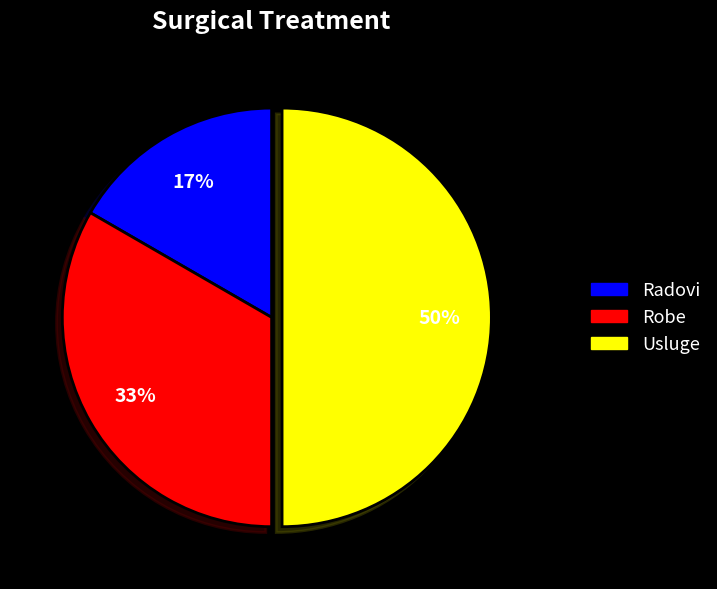

The Robe slice represents 42% of the pie. True or false?

False